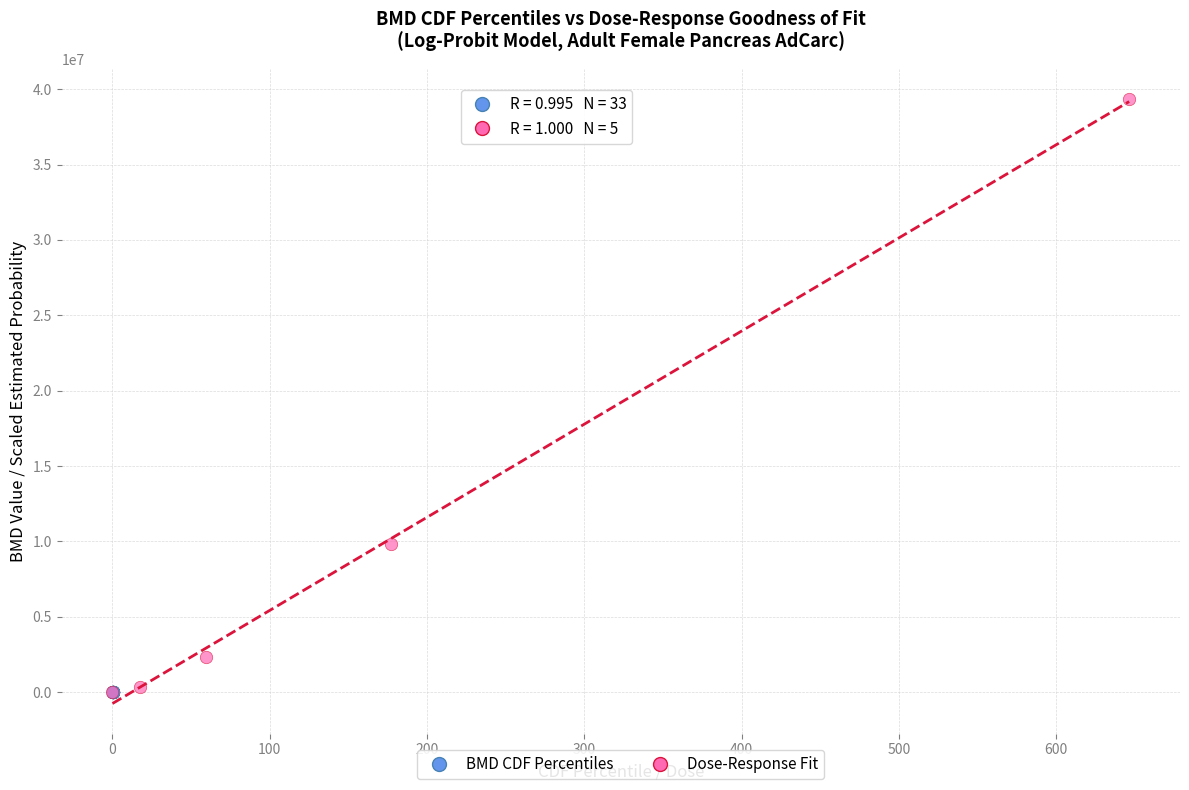

Which series has the widest spread of Y values?

Dose-Response Fit